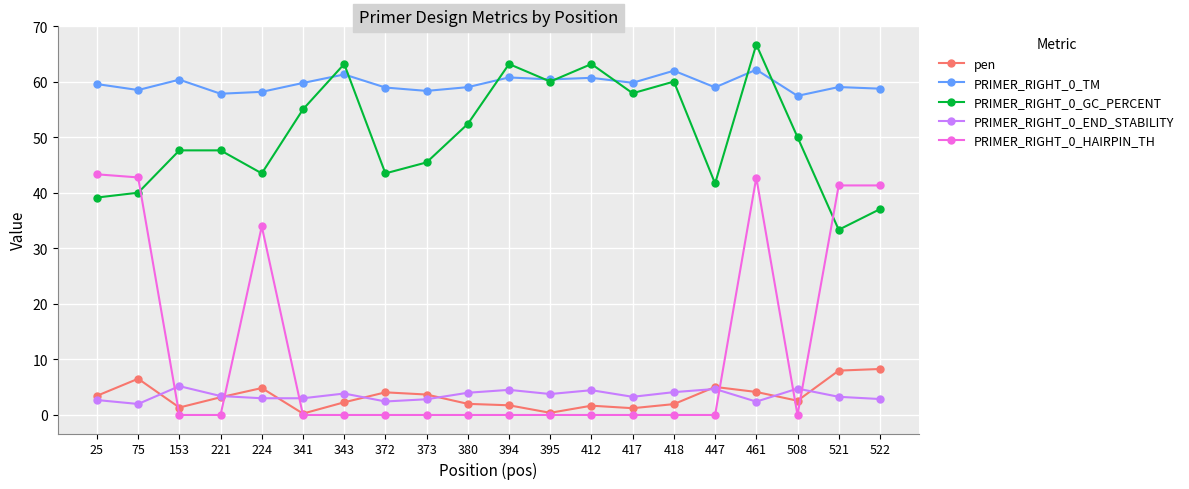

What is the maximum value for PRIMER_RIGHT_0_TM?

62.1